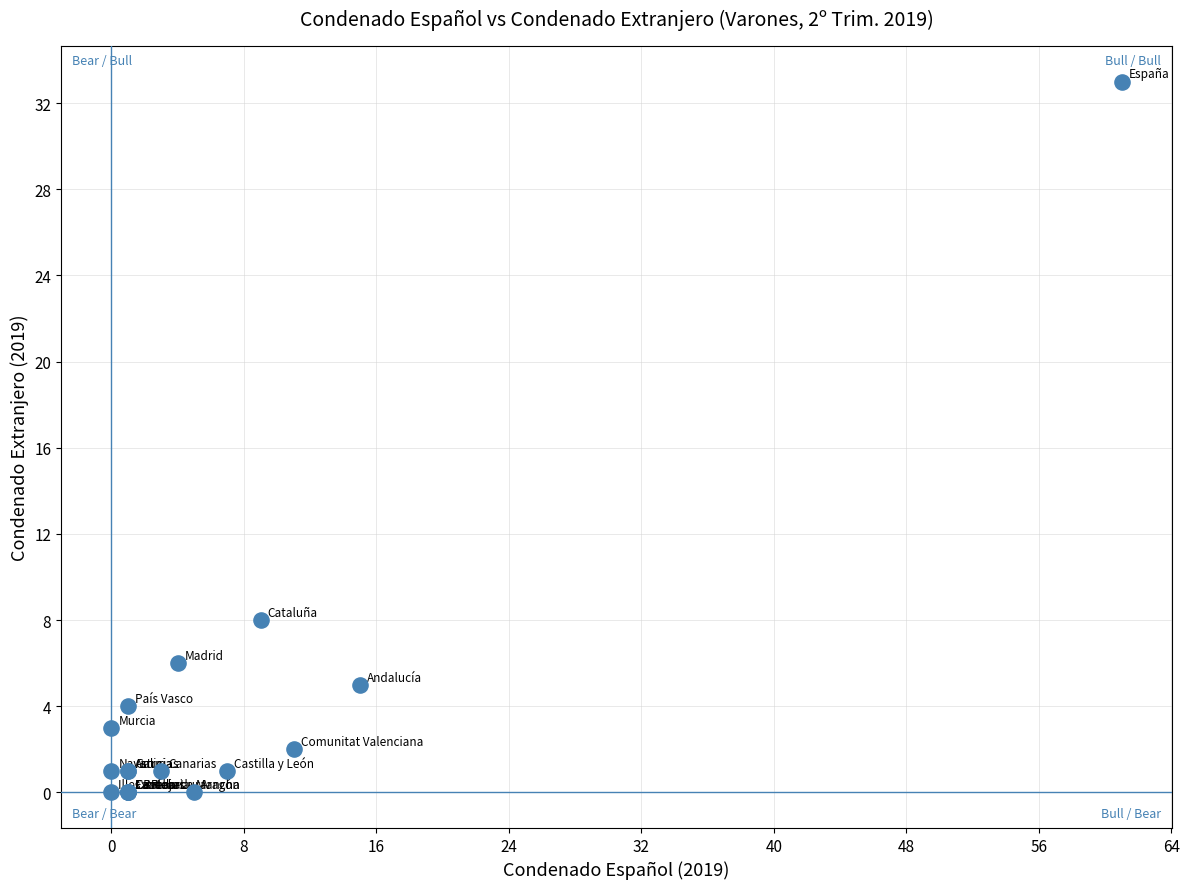

What Y value in the scatter plot is closest to 16?

8